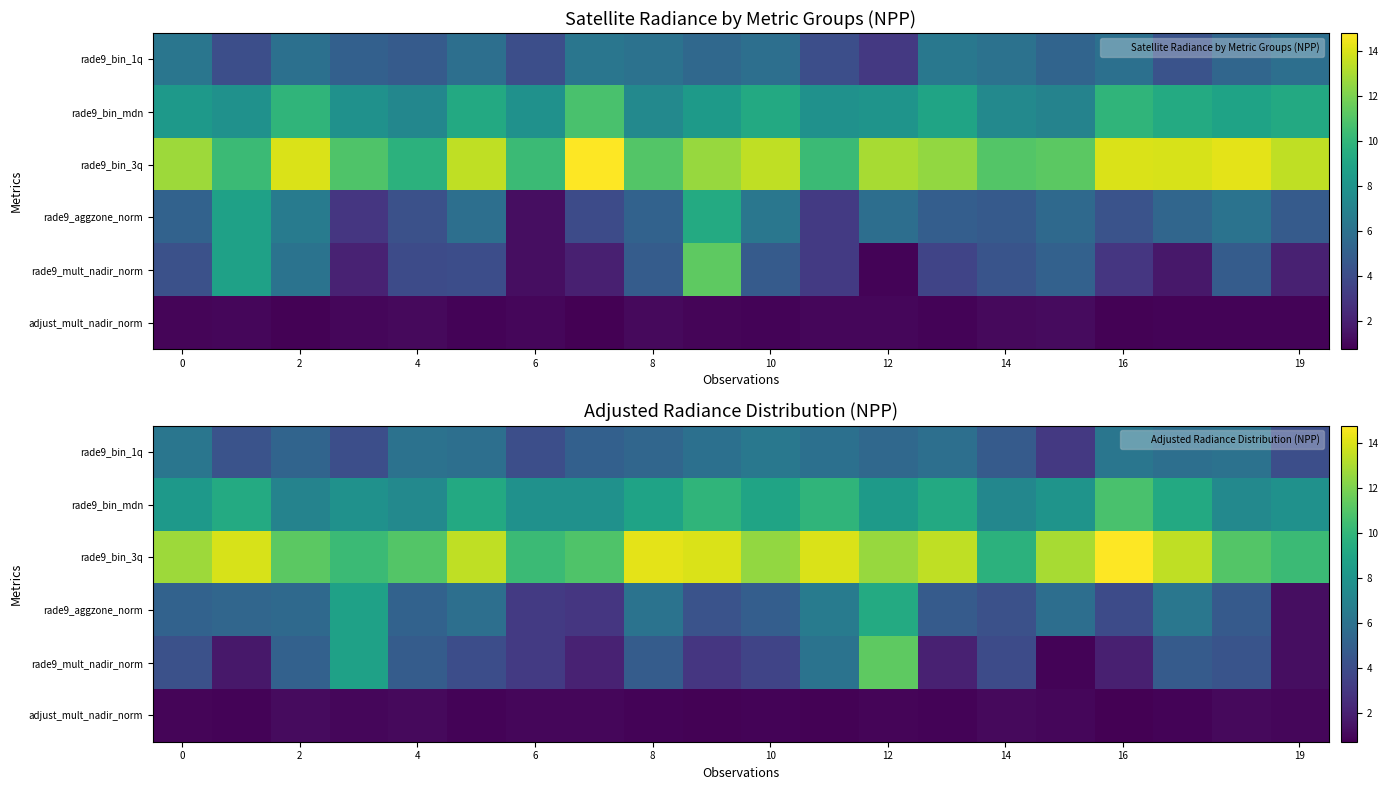

What is the difference between the highest and lowest values at 4?

10.0